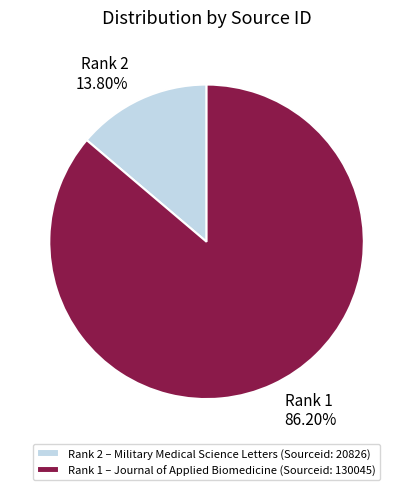

Is there any slice that represents more than half of the pie?

Yes